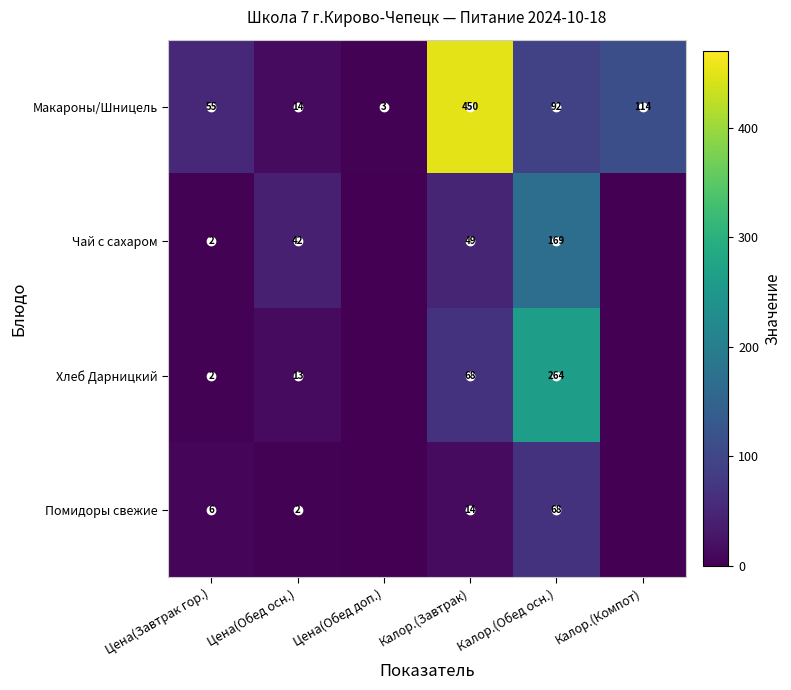

The value of Чай с сахаром at Цена(Обед доп.) is 116.1. True or false?

False